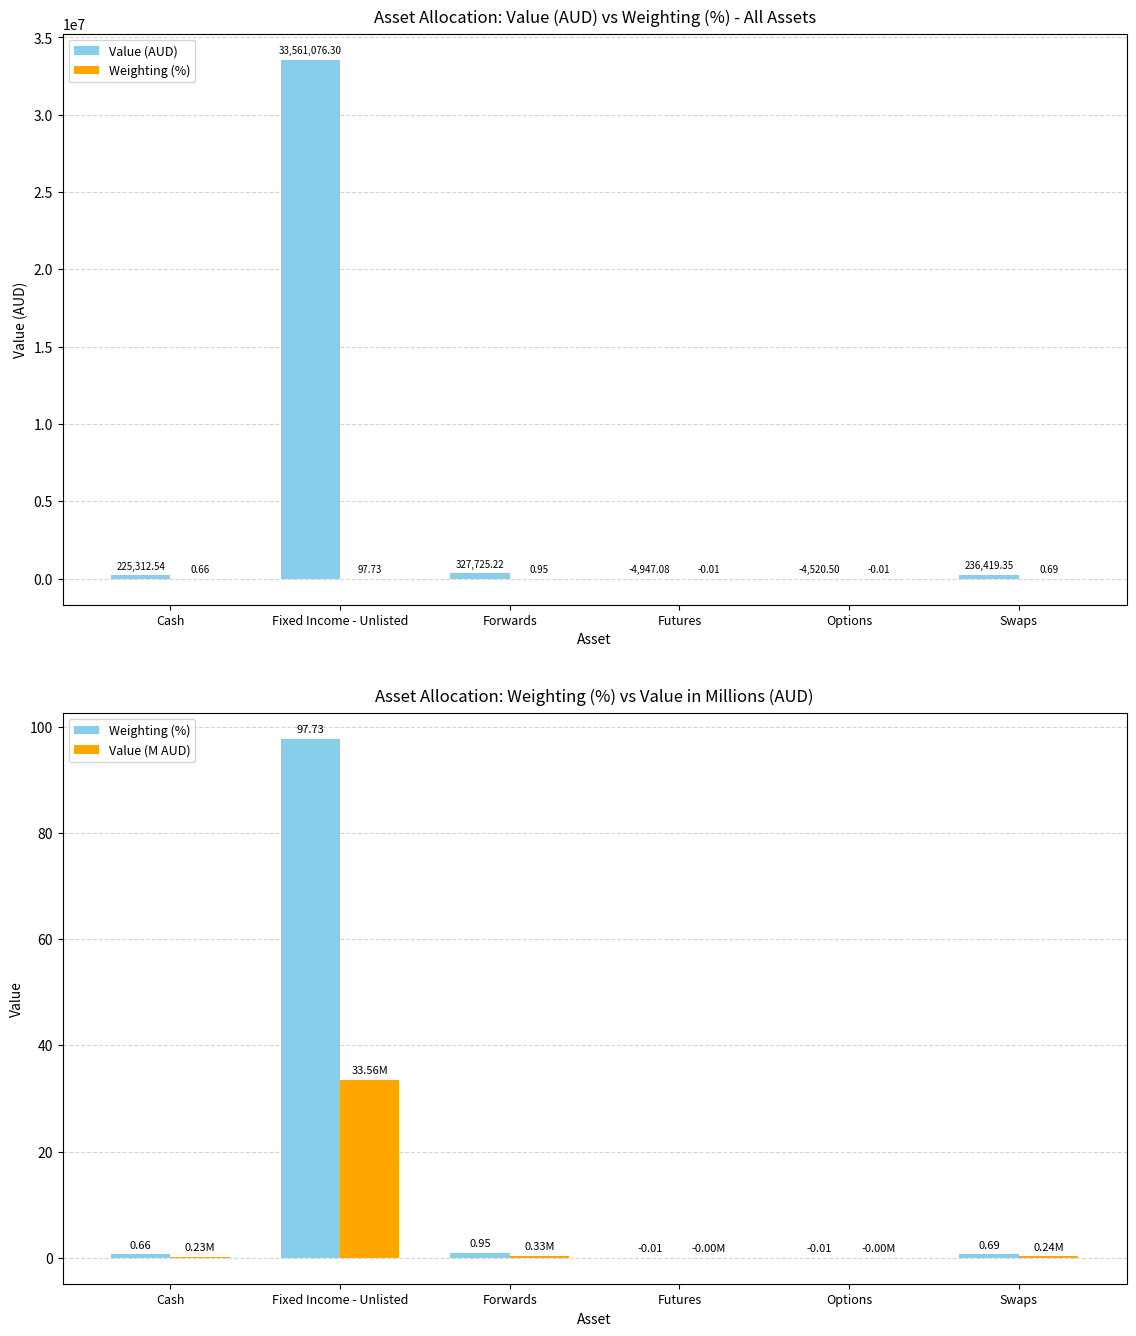

How many values in the Value (AUD) series exceed 236419?

3